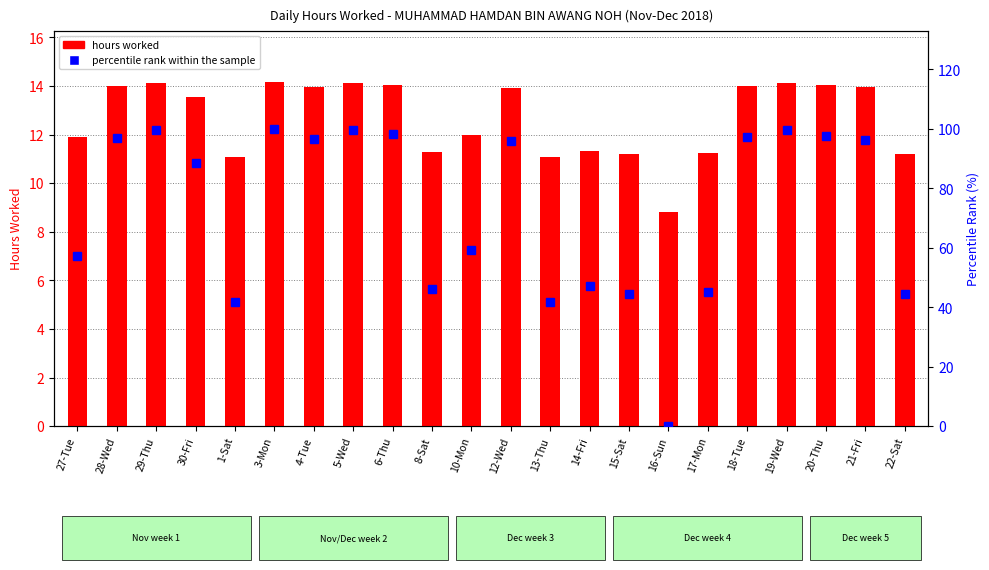

What position from the left is 30-Fri?

4